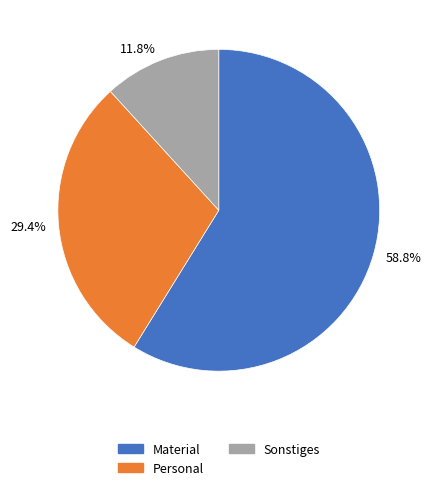

Which has a higher value, 29.4% or 58.8%?

58.8%